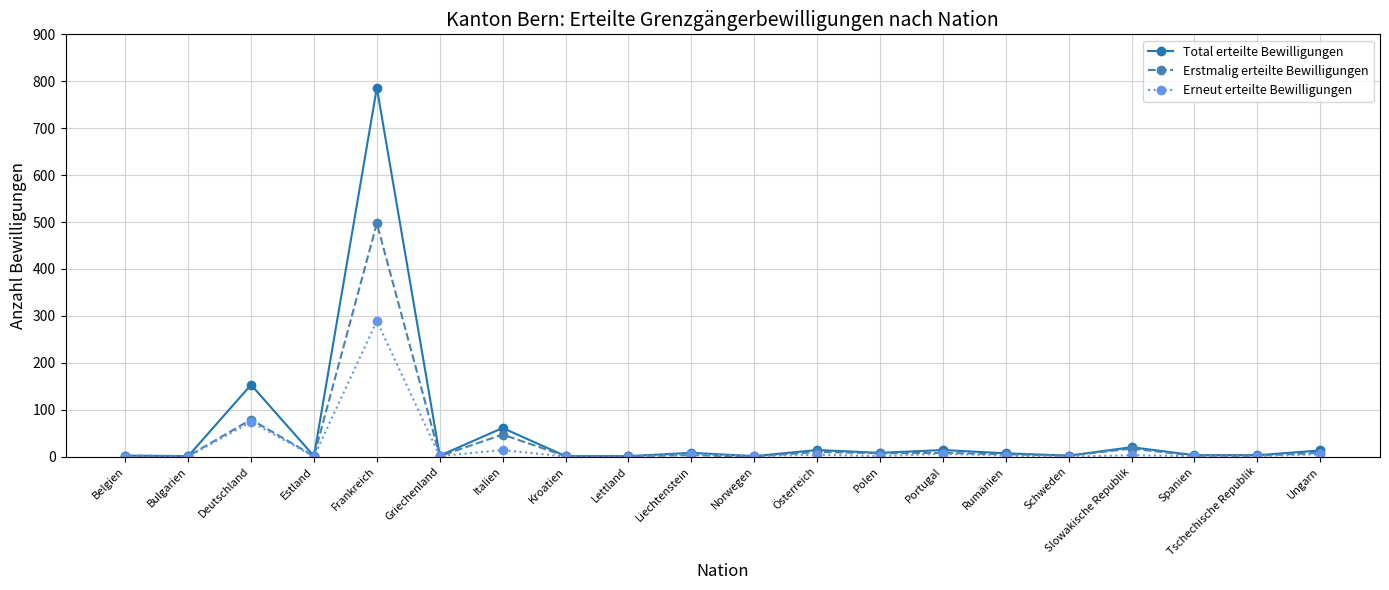

Which series changed the most between Italien and Polen?

Total erteilte Bewilligungen